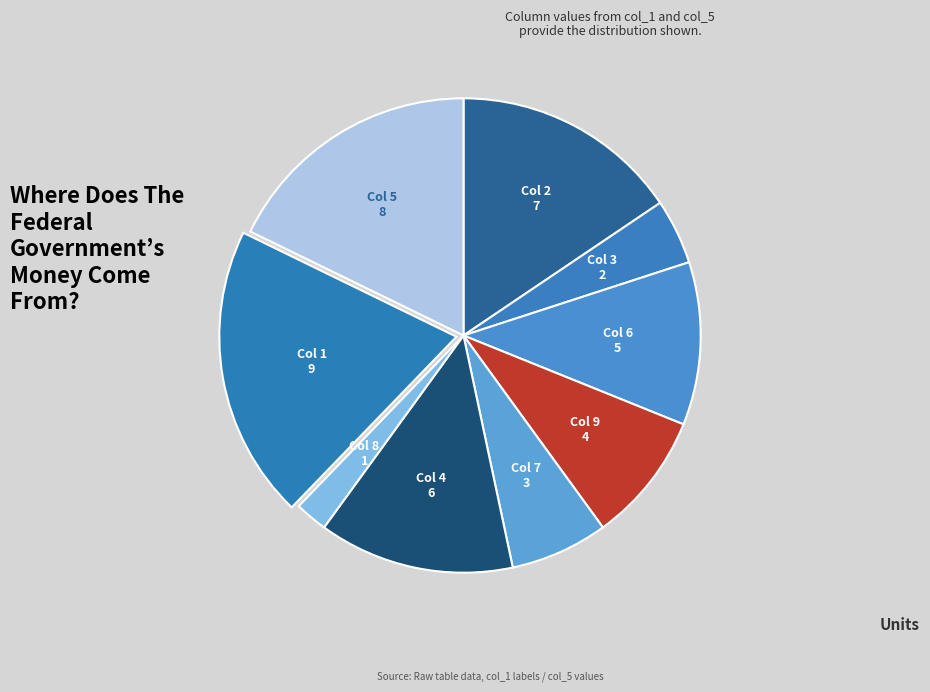

Count the number of slices in the pie.

9